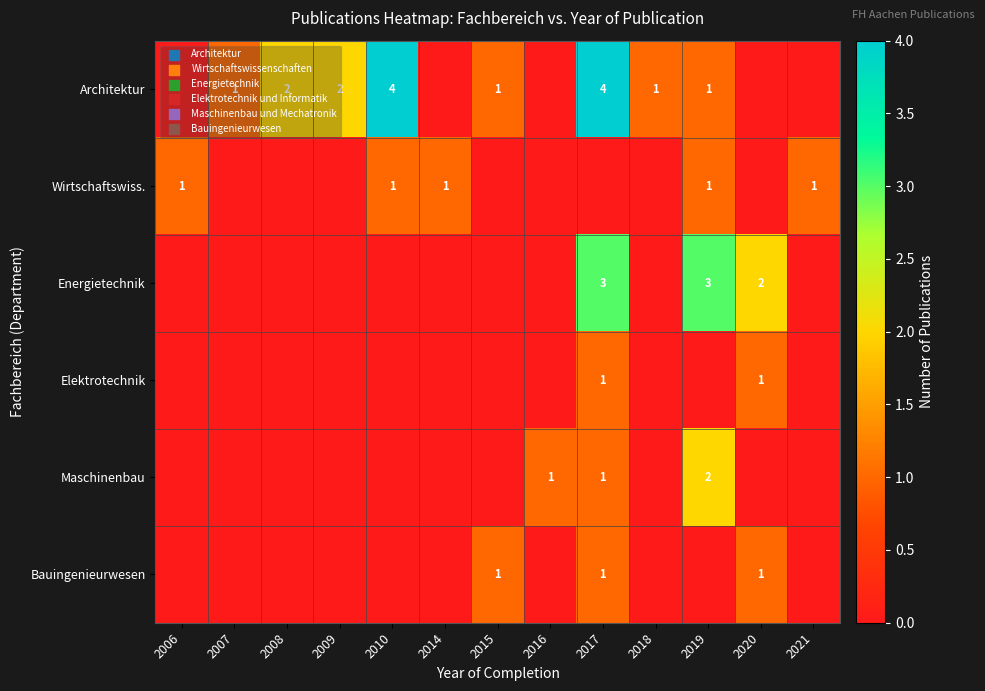

How many distinct data groups are displayed?

6